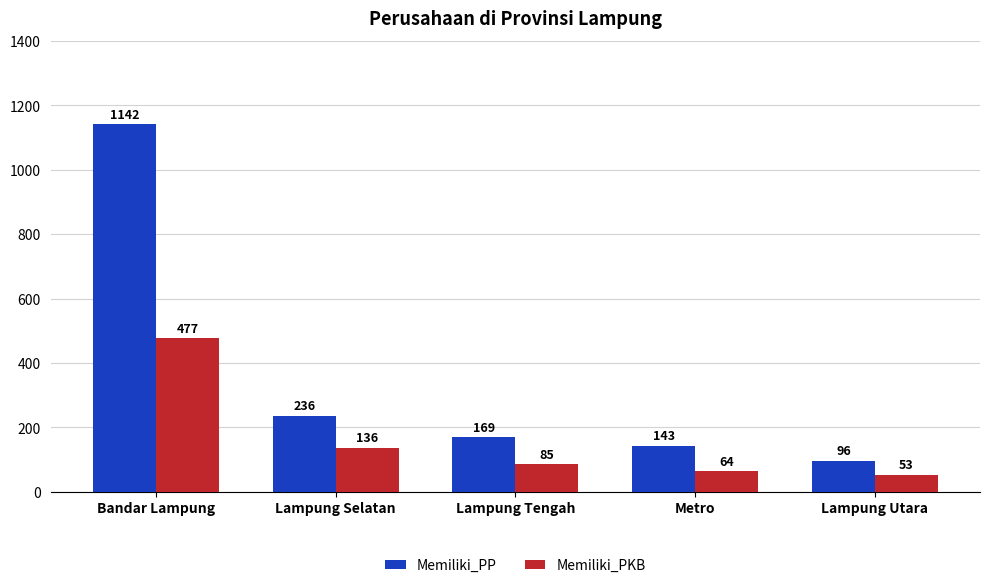

What is the total value across all series at Metro?

207